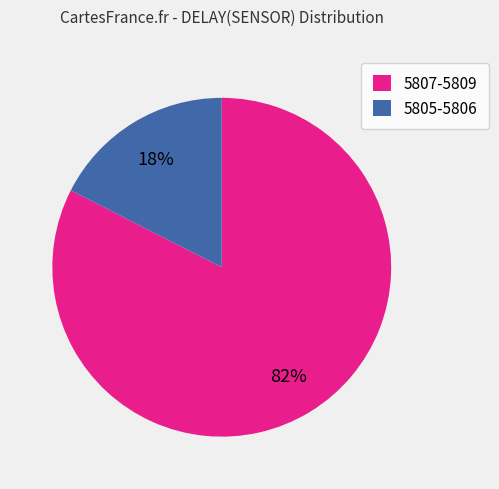

The 5805-5806 slice represents 29% of the pie. True or false?

False